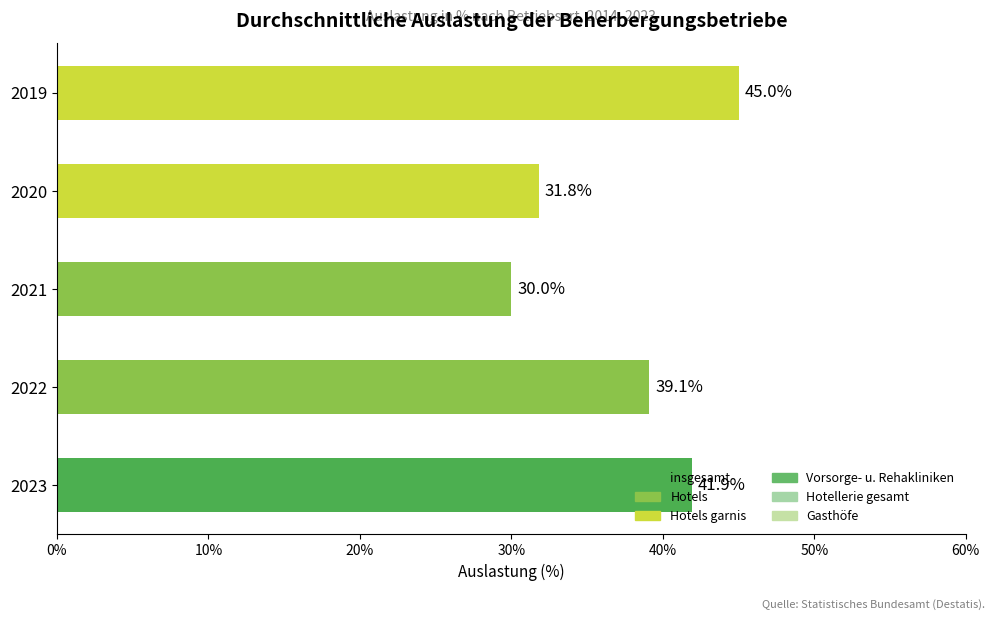

What is the smallest value displayed?

30.0